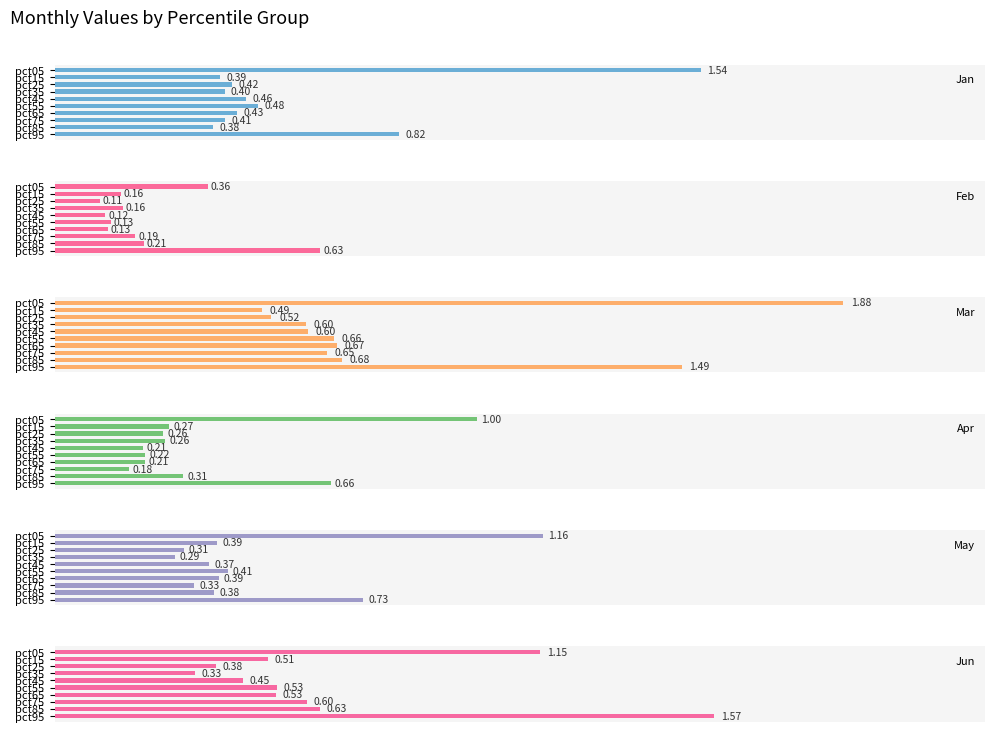

List the labels in order of Jan value, smallest first.

pct85, pct15, pct35, pct75, pct25, pct65, pct45, pct55, pct95, pct05